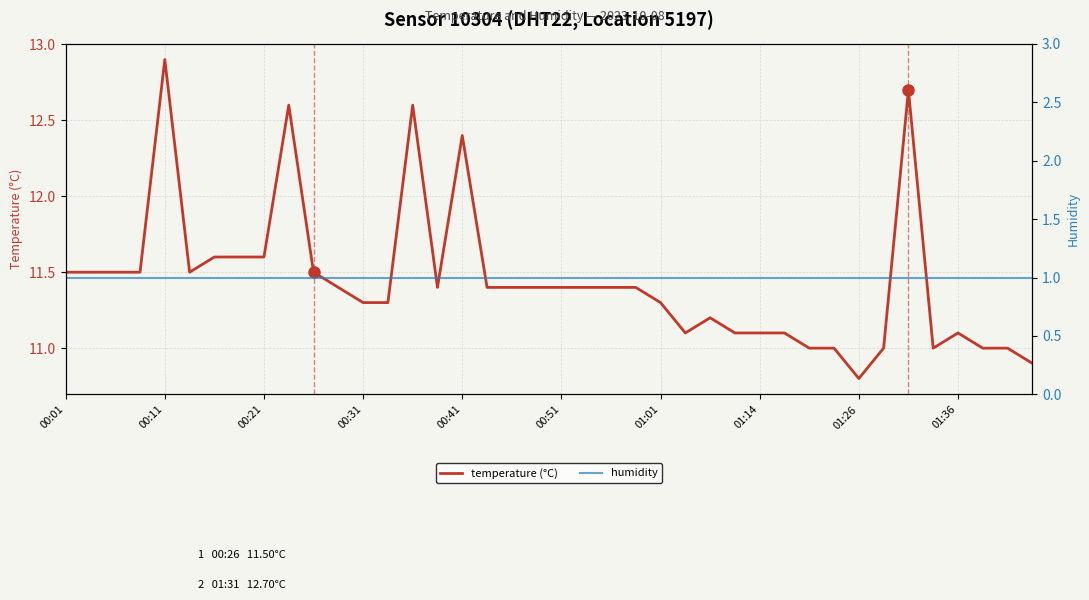

What is the minimum value for temperature (°C)?

10.8